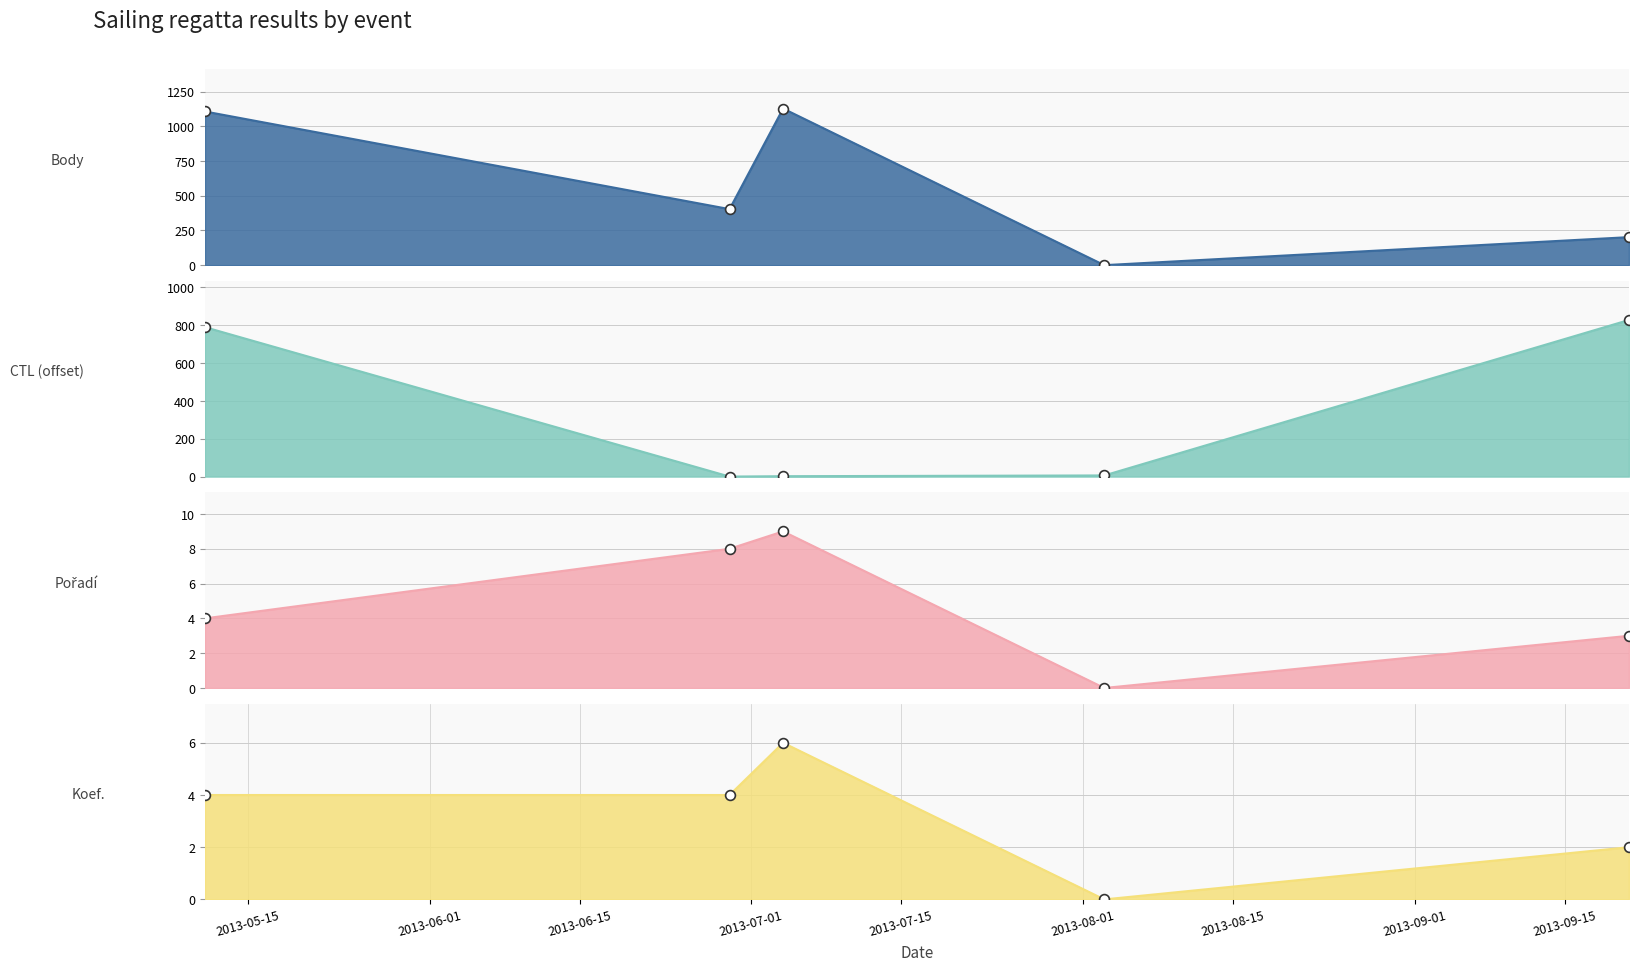

At how many categories does at least one series exceed 79?

4